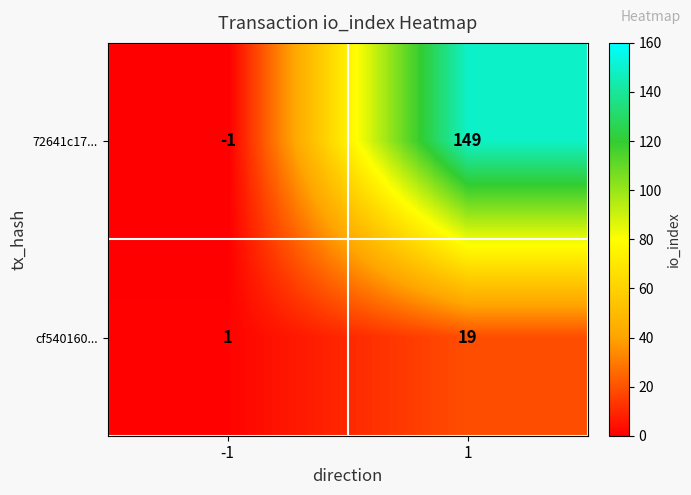

Reading right to left, transcribe all the data shown in this chart.

72641c17...: 1=149	-1=-1
cf540160...: 1=19	-1=1